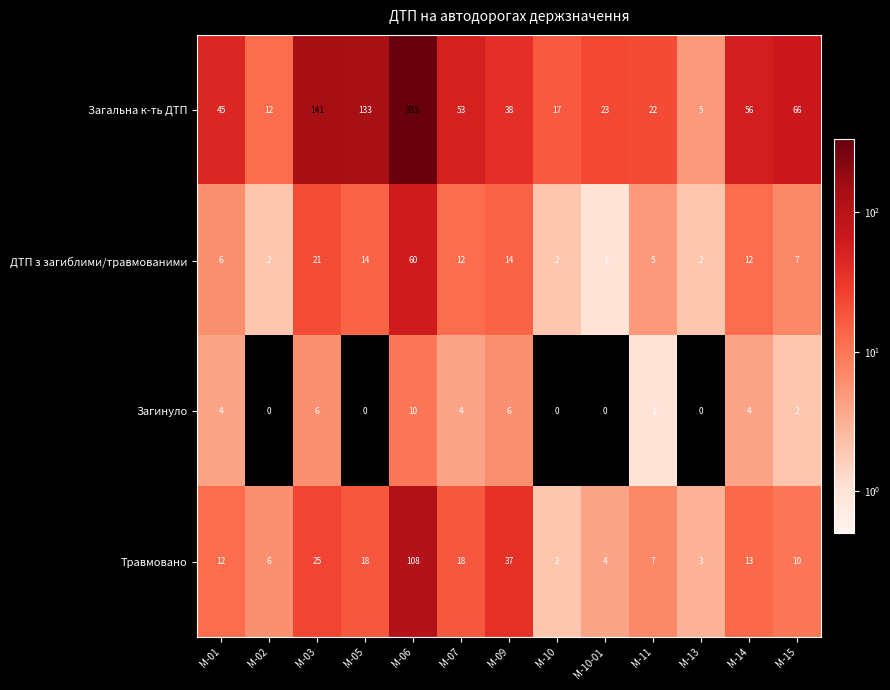

Which series has the largest range (max minus min)?

Загальна к-ть ДТП